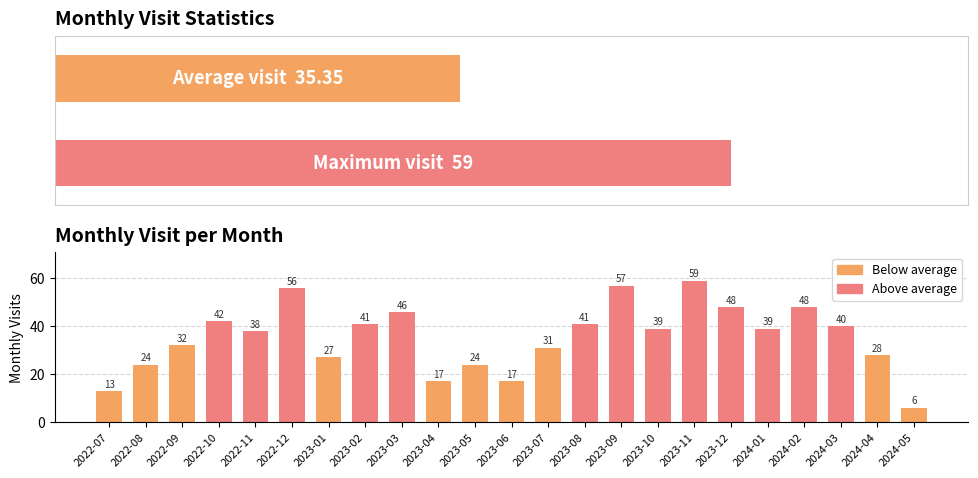

Is it true that the value at 2024-01 is 67?

False